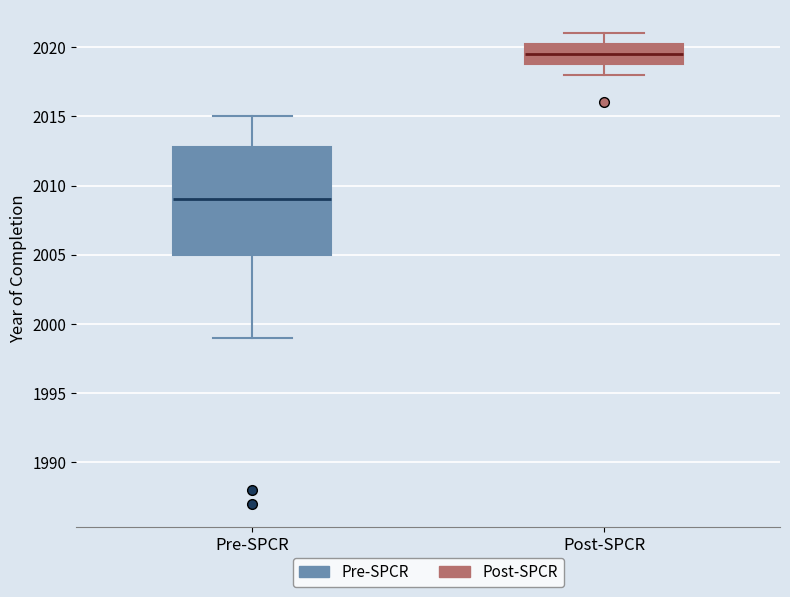

Where is the upper edge of the box for Post-SPCR on the y-axis? The values are not printed on the chart, so give them approximately, as read against the axis.

2020.5